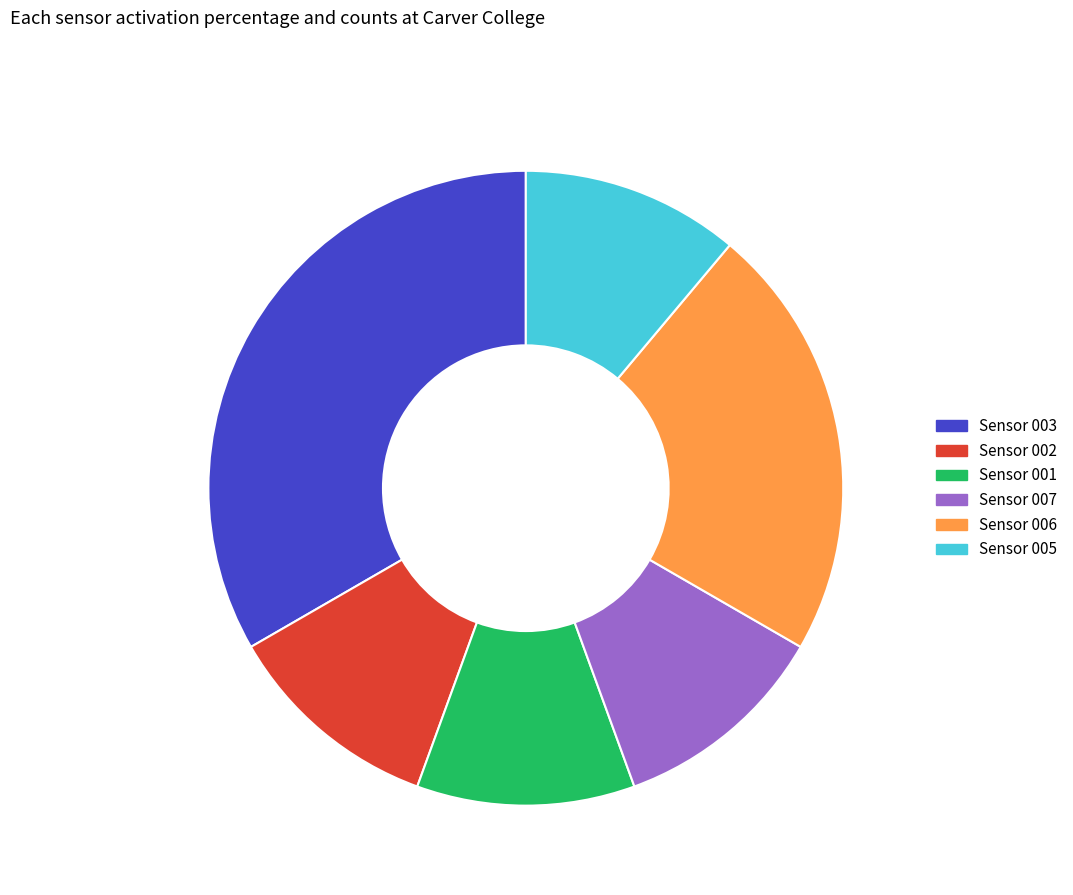

How many segments does this pie chart have?

6